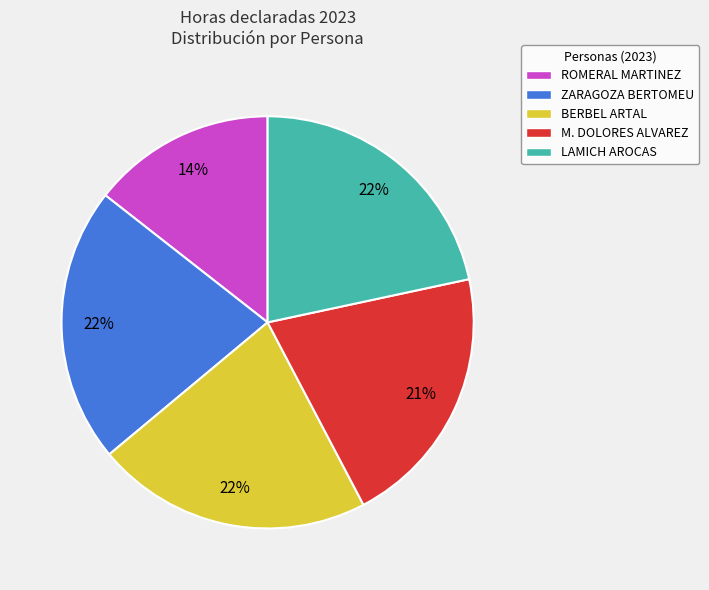

What is the ratio of the value at BERBEL ARTAL to the value at M. DOLORES ALVAREZ?

1.0